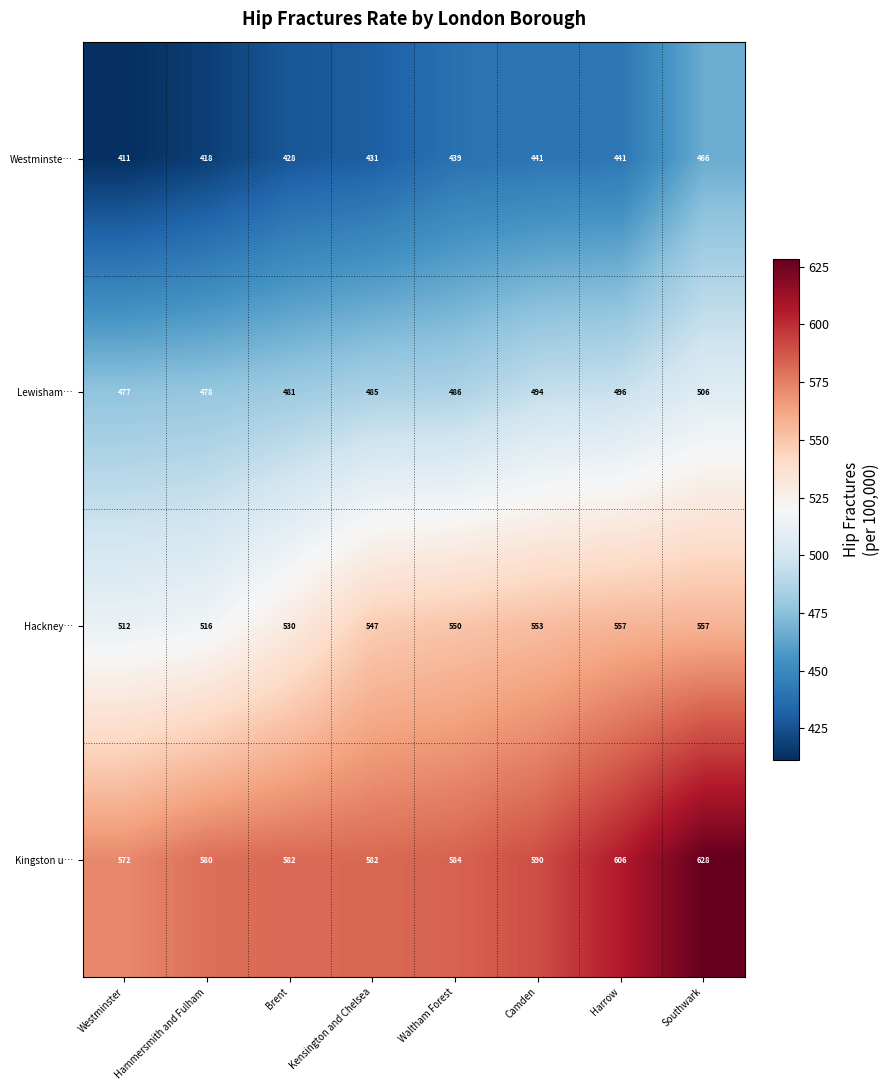

Which label corresponds to the smallest value in the chart?

Westminster